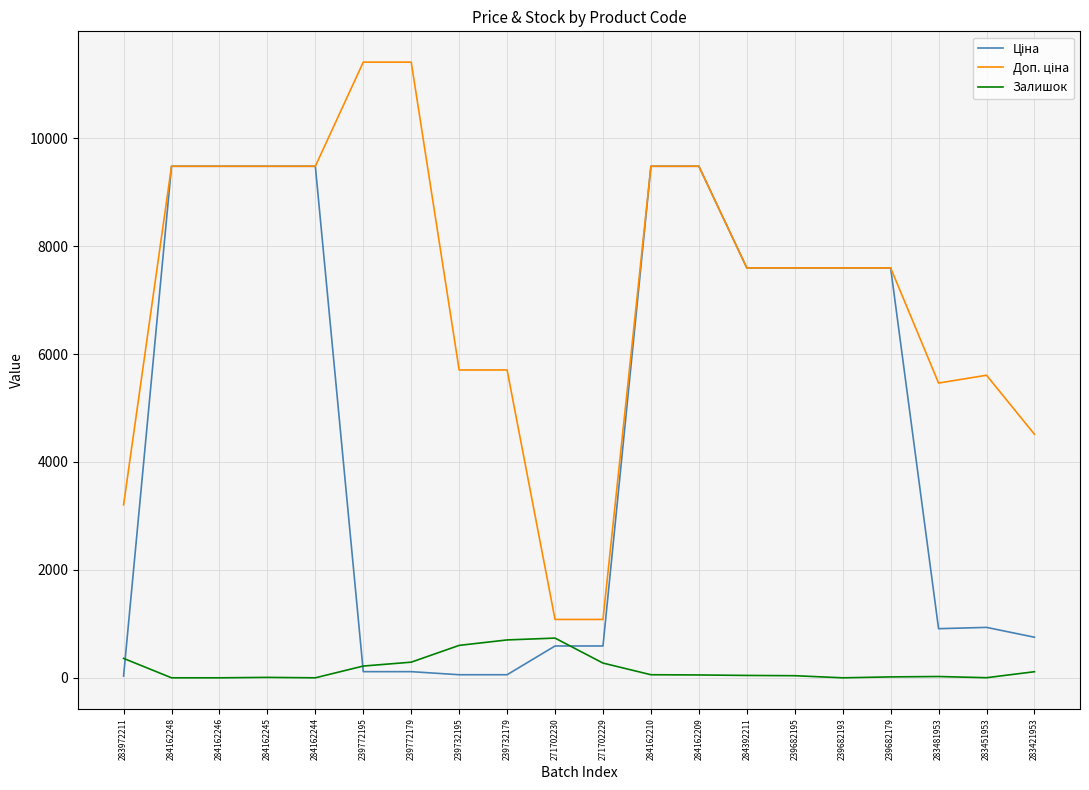

The Залишок series shows 403.3 at 284162246. True or false?

False